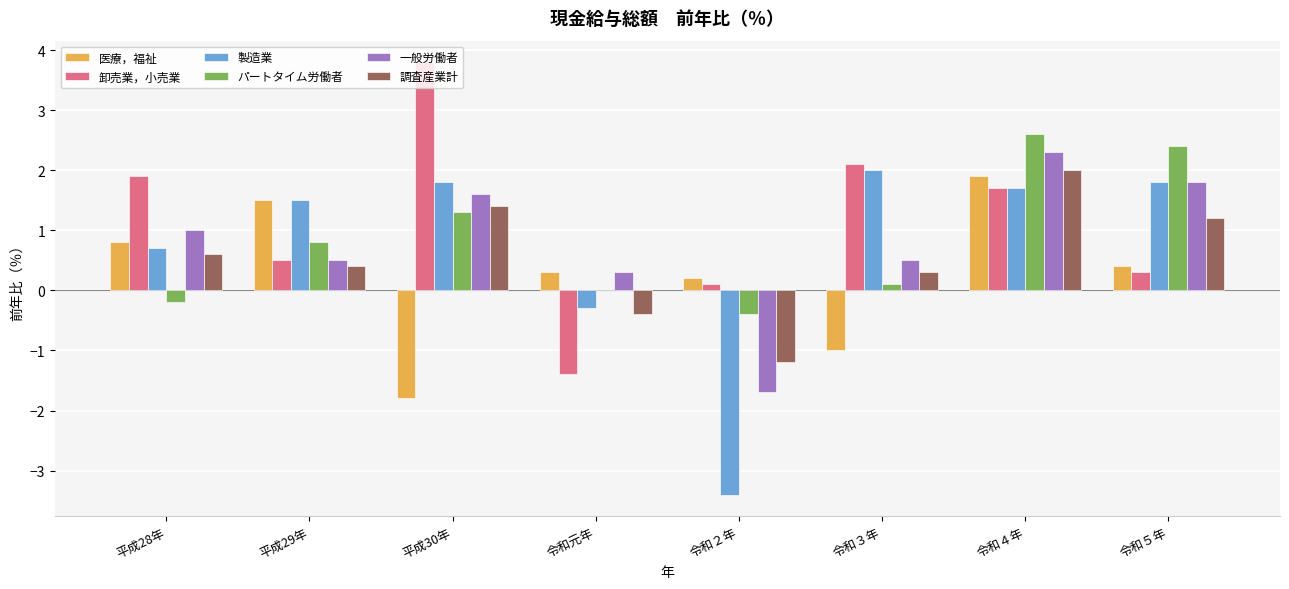

How many values in 医療，福祉 are above zero?

6